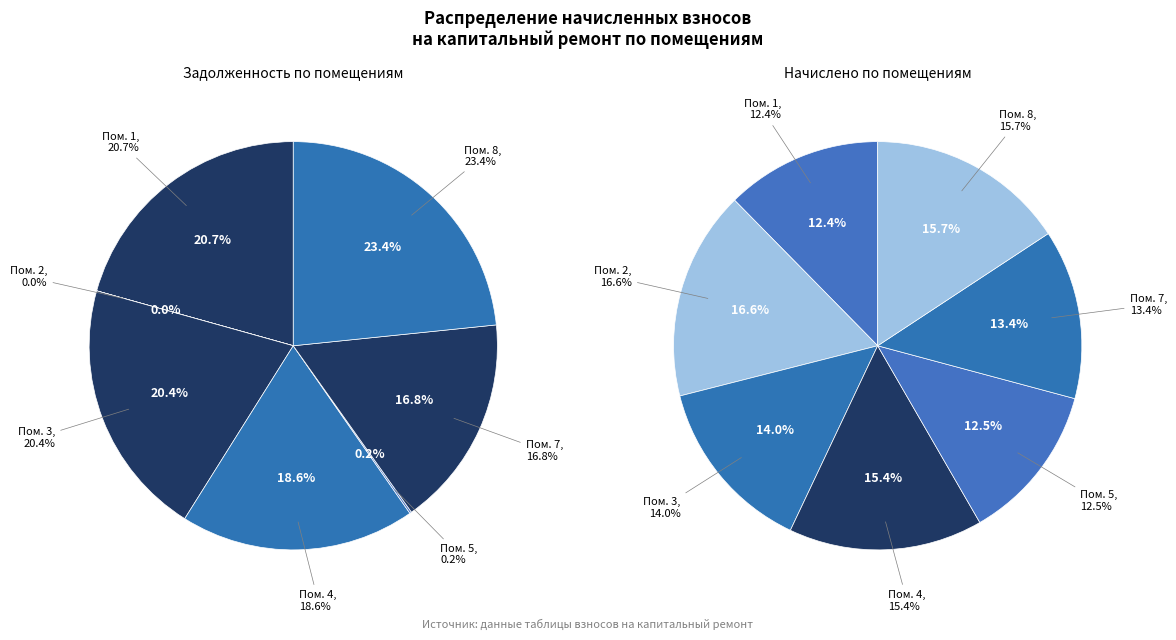

Count the number of slices in the pie.

7